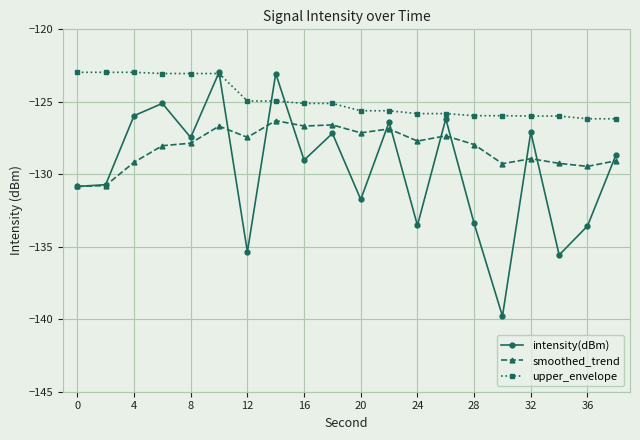

What is the greatest value displayed?

-123.0